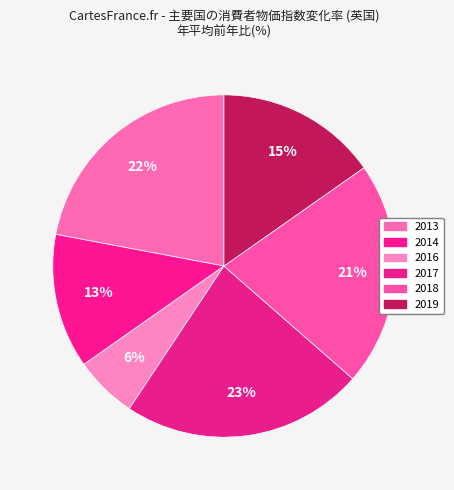

How many slices are in this pie chart?

6